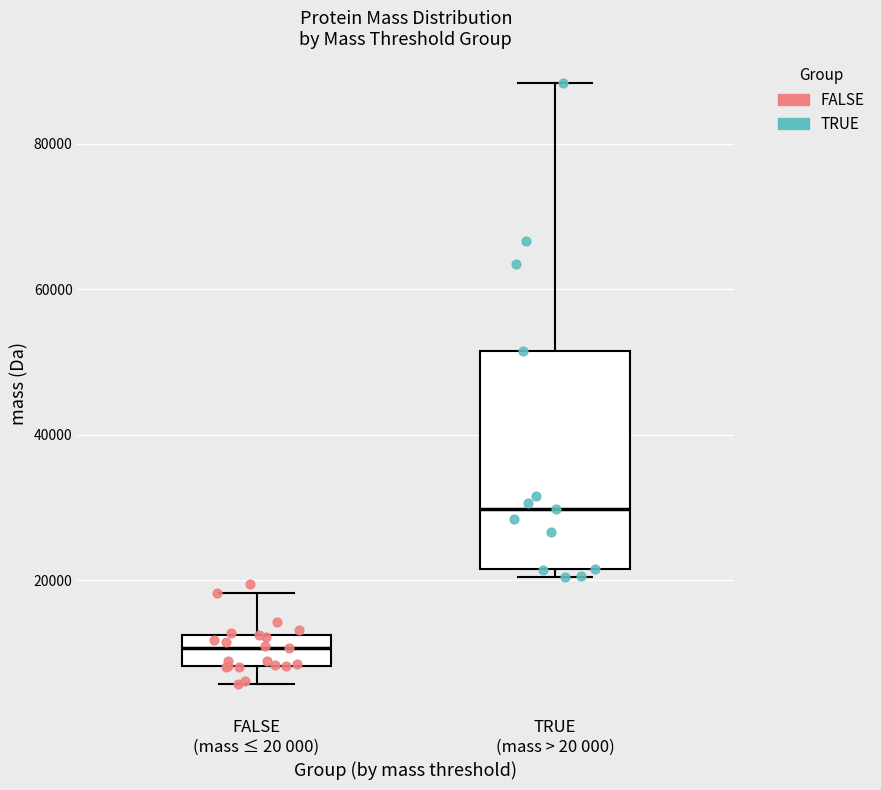

Which box has the highest median line?

TRUE (mass > 20 000)